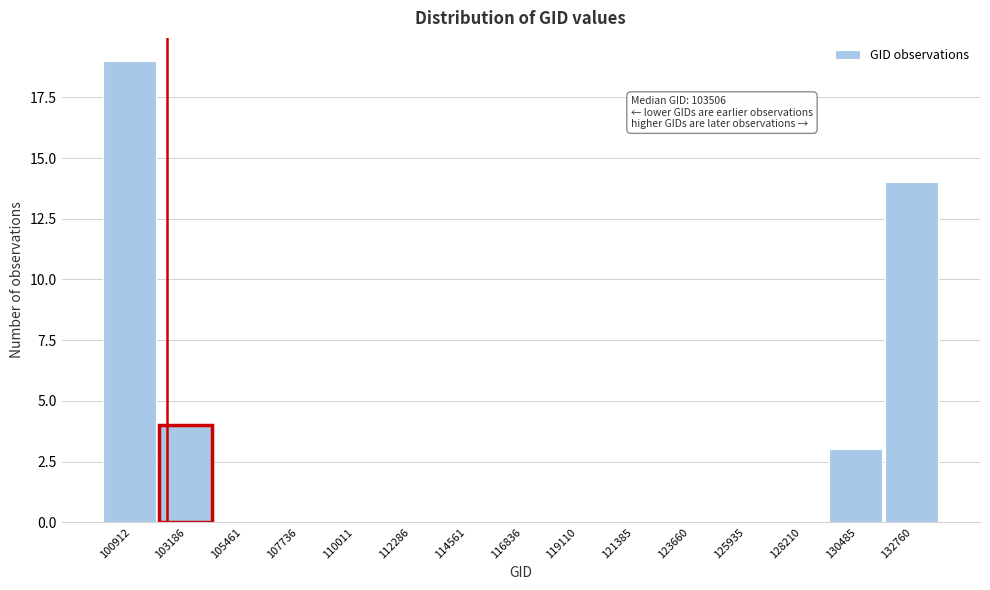

Reading left to right, transcribe all the data shown in this chart.

100912=19	103186=4	105461=0	107736=0	110011=0	112286=0	114561=0	116836=0	119110=0	121385=0	123660=0	125935=0	128210=0	130485=3	132760=14